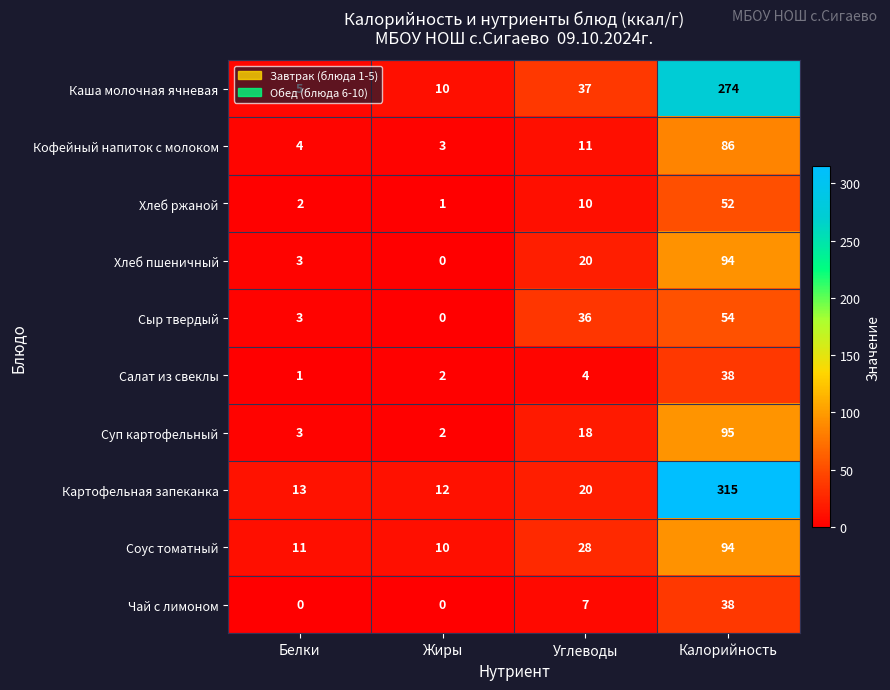

What is the spread (max minus min) of values at Жиры?

12